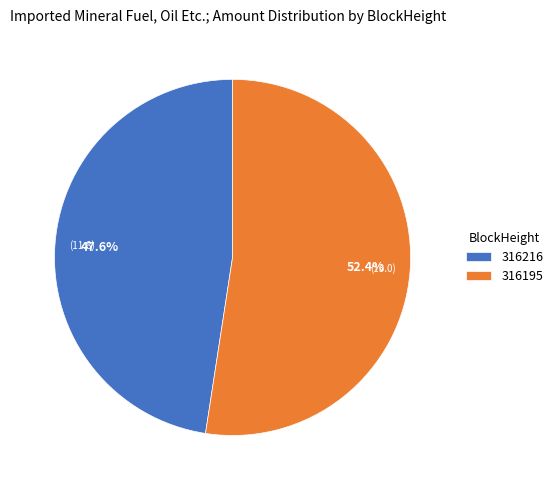

Rank the categories by value from lowest to highest.

316216, 316195